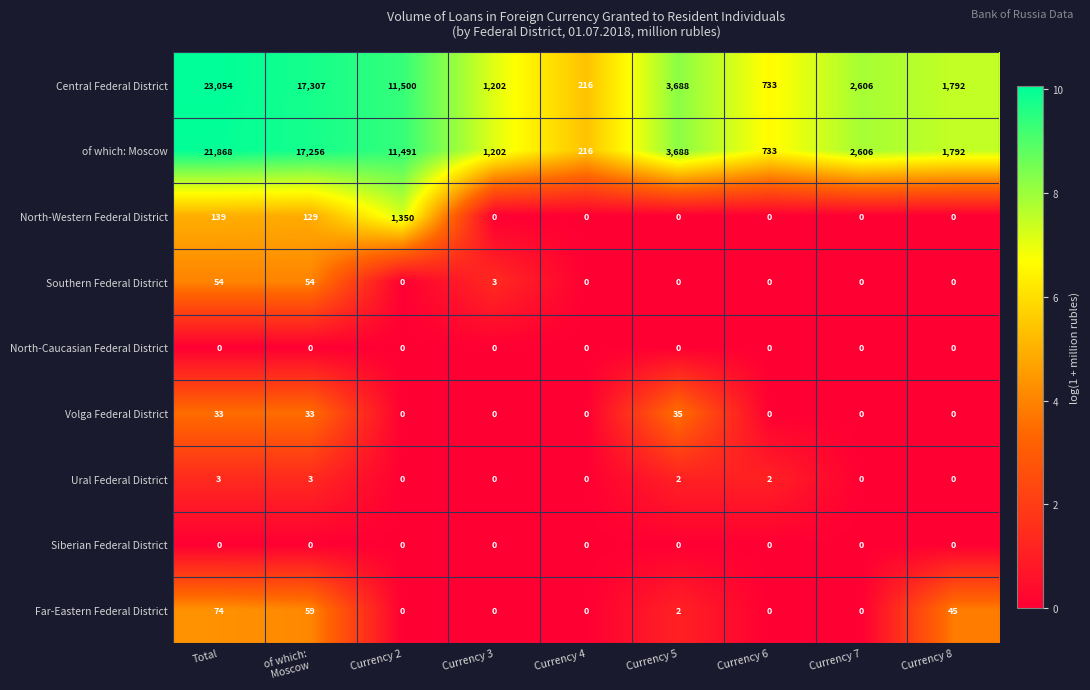

Between Total and Currency 2, which series saw the biggest shift?

Central Federal District